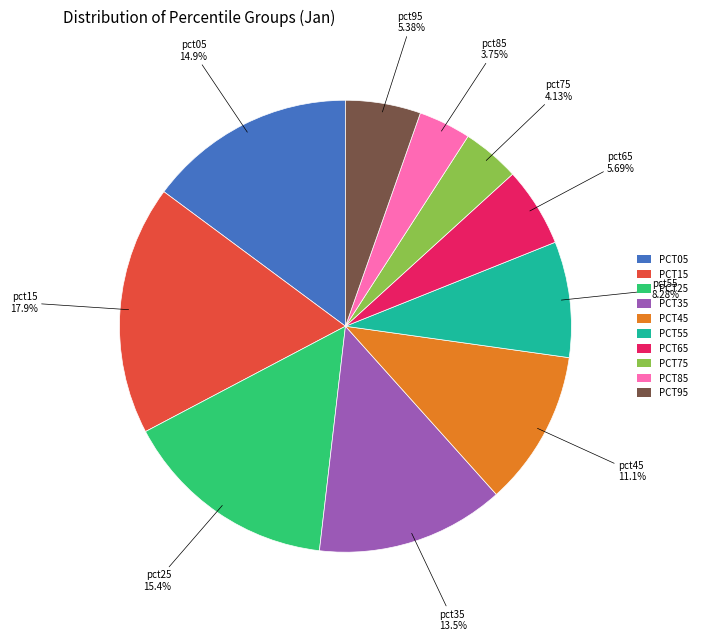

What is the largest slice in the pie chart?

PCT15